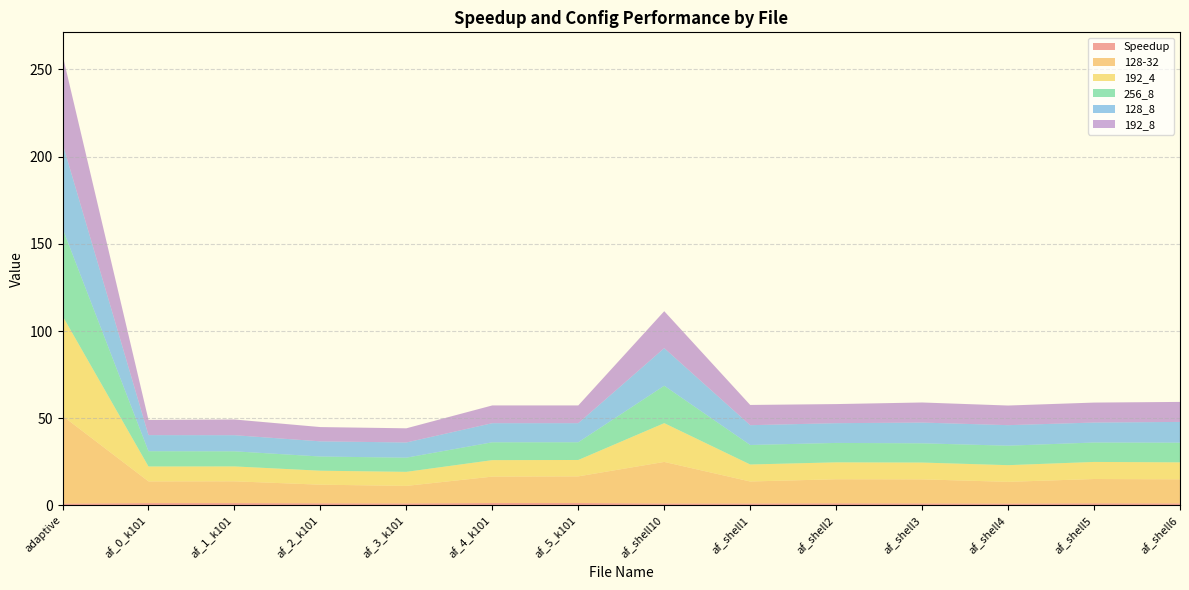

Reading left to right, list all the values displayed in this chart.

Speedup: 1.0	1.3	1.3	1.2	1.2	1.4	1.4	1.1	1.1	1.2	1.2	1.1	1.2	1.2
128-32: 50.3	12.4	12.5	10.7	10.0	15.1	15.3	23.8	12.6	13.8	13.8	12.5	13.9	13.8
192_4: 57.3	8.5	8.5	8.0	8.1	9.5	9.4	22.2	9.7	9.7	9.6	9.6	9.8	9.7
256_8: 50.2	8.8	8.7	8.1	8.1	10.2	10.2	21.5	11.2	11.1	11.0	11.2	11.1	11.3
128_8: 48.8	9.2	9.2	8.7	8.7	11.0	10.9	21.5	11.3	11.3	11.9	11.8	11.4	11.9
192_8: 50.8	8.7	9.0	8.2	8.1	10.2	10.2	21.2	11.6	11.0	11.5	11.3	11.5	11.5